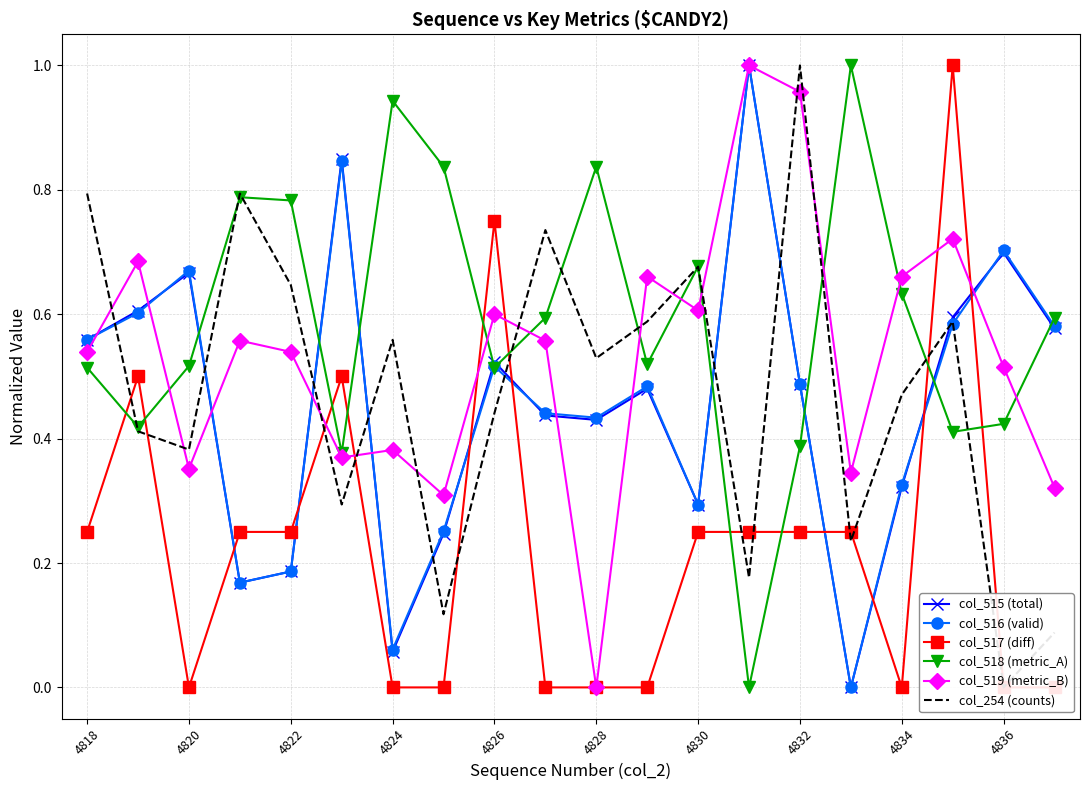

True or false: col_516 (valid) and col_254 (counts) intersect in this chart.

True